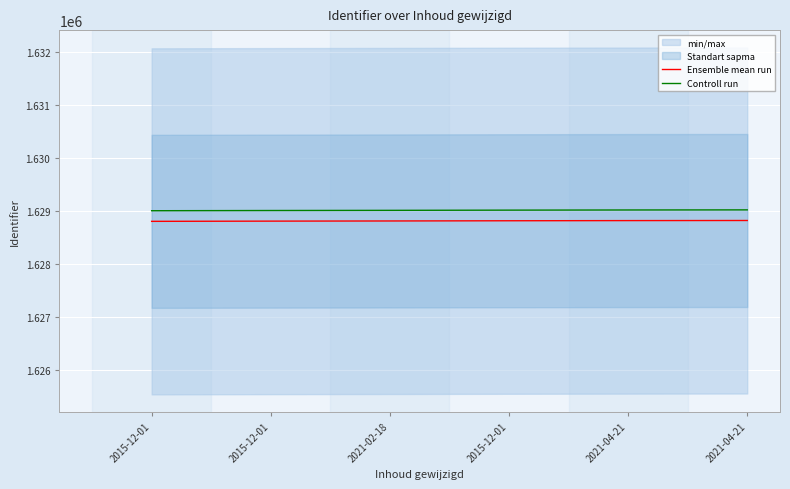

What is the sum of the Ensemble mean run values at 2021-04-21 and 2021-04-21?

3257638